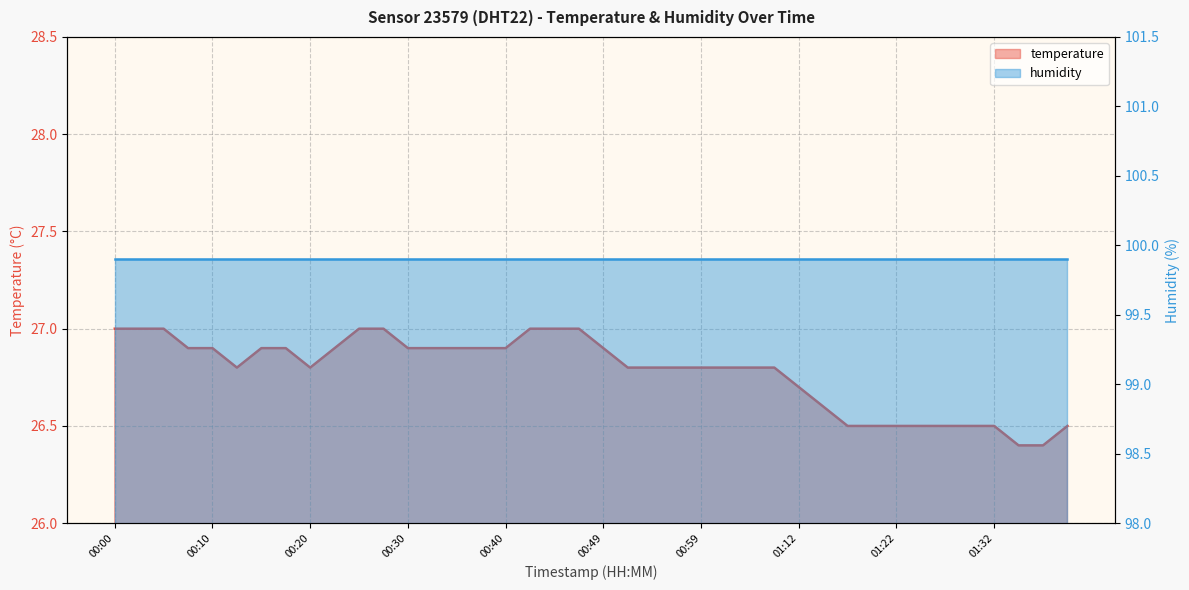

What is the greatest value displayed?

27.0